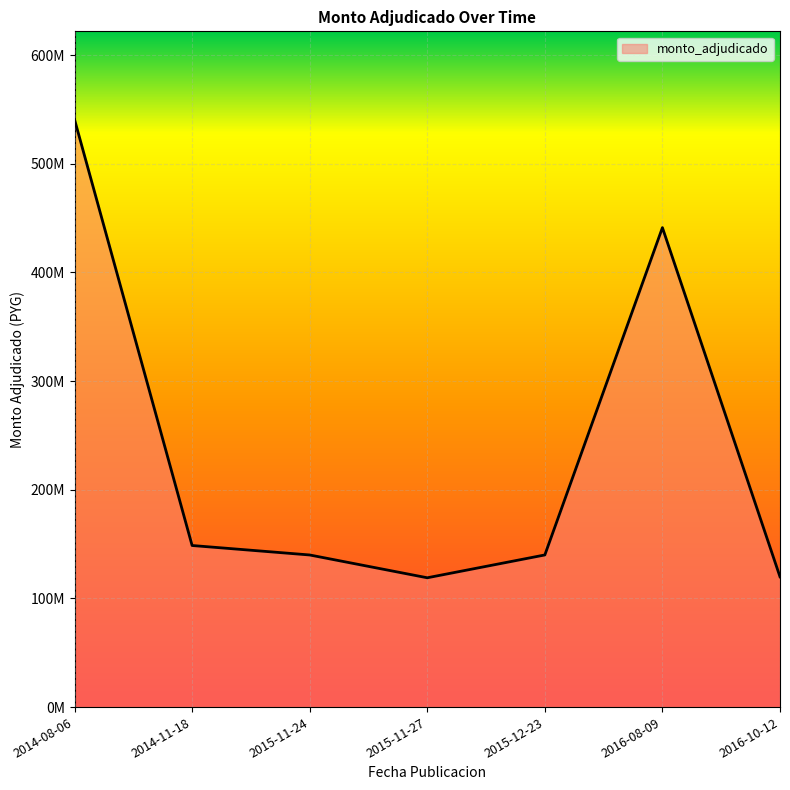

Does the chart have visible grid lines?

Yes